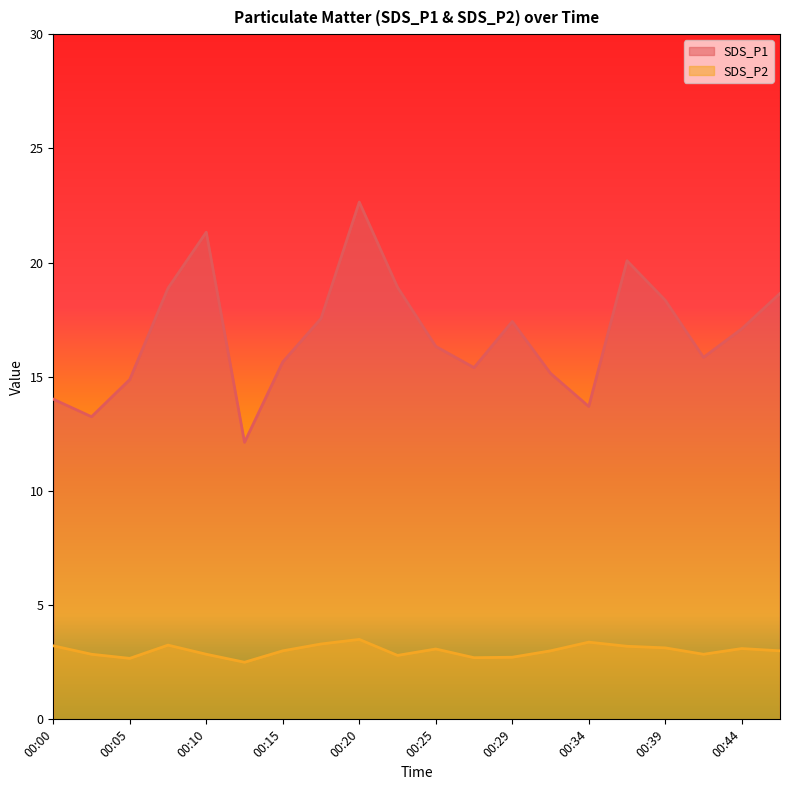

Where is the first local minimum for SDS_P1?

00:02